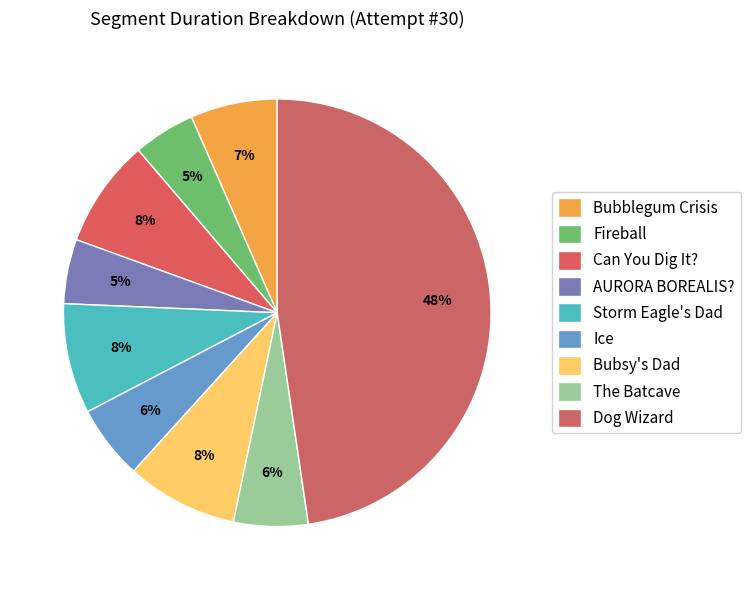

What is the largest slice in the pie chart?

Dog Wizard